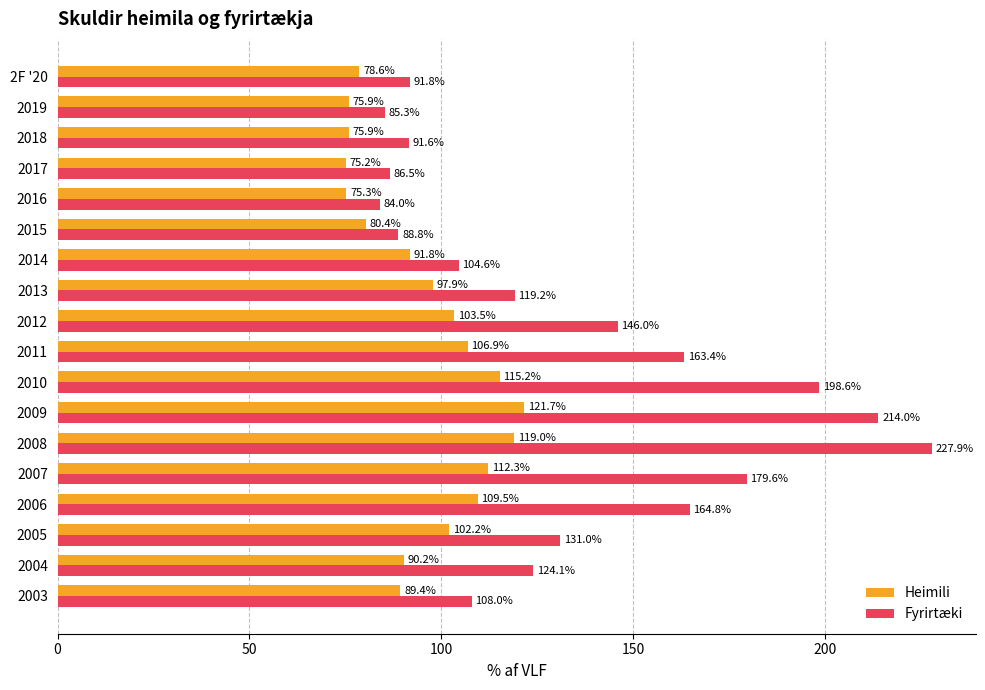

At which label is Fyrirtæki closest to 155?

2011